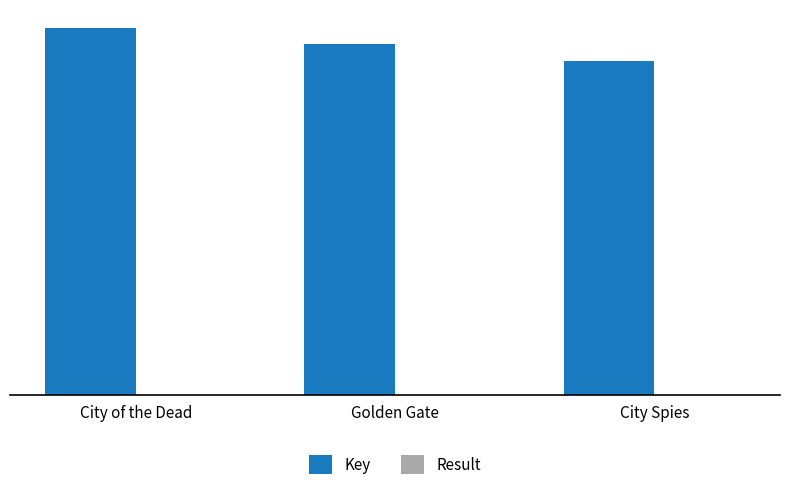

The value of Key at Golden Gate is 300925250. True or false?

False